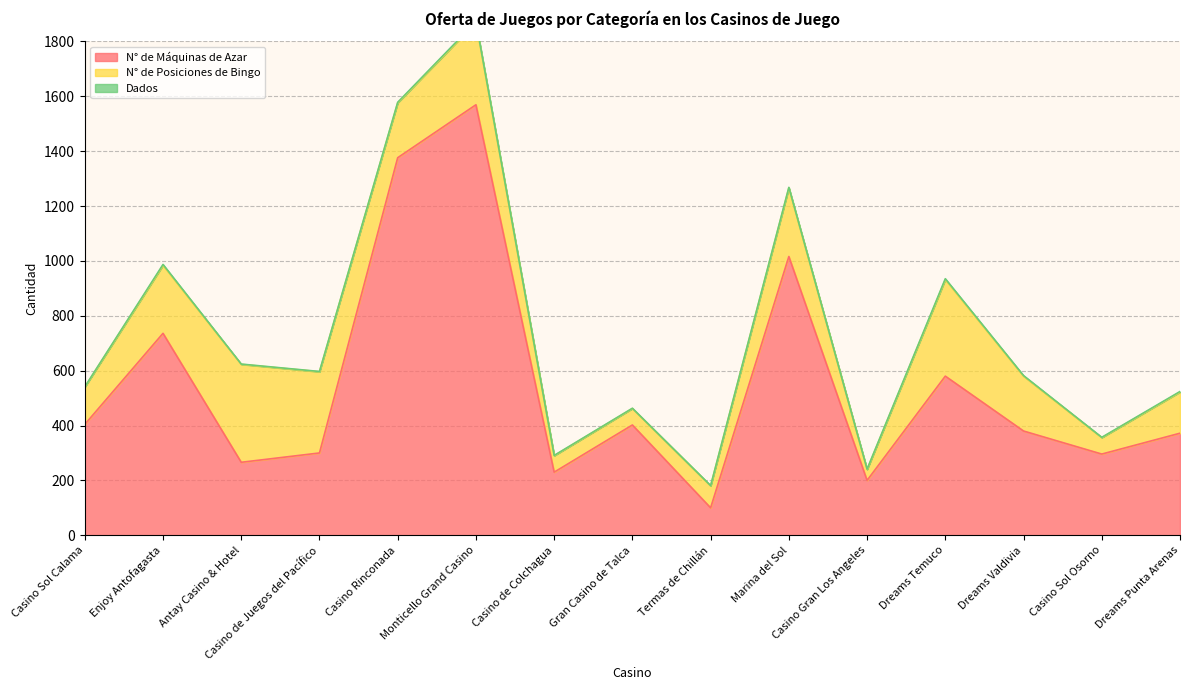

The N° de Máquinas de Azar series shows 124 at Gran Casino de Talca. True or false?

False